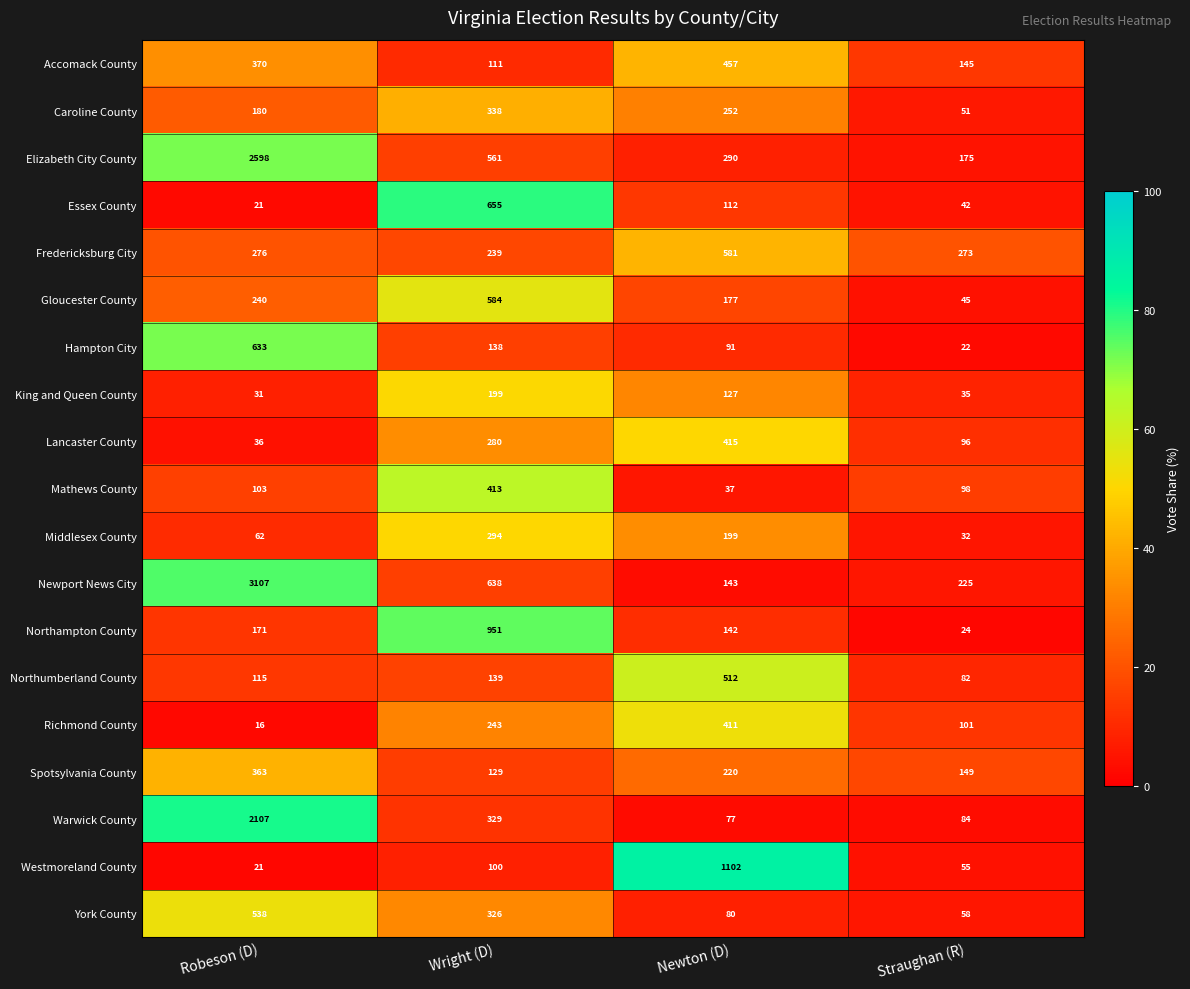

At which label is Hampton City closest to 327?

Wright (D)